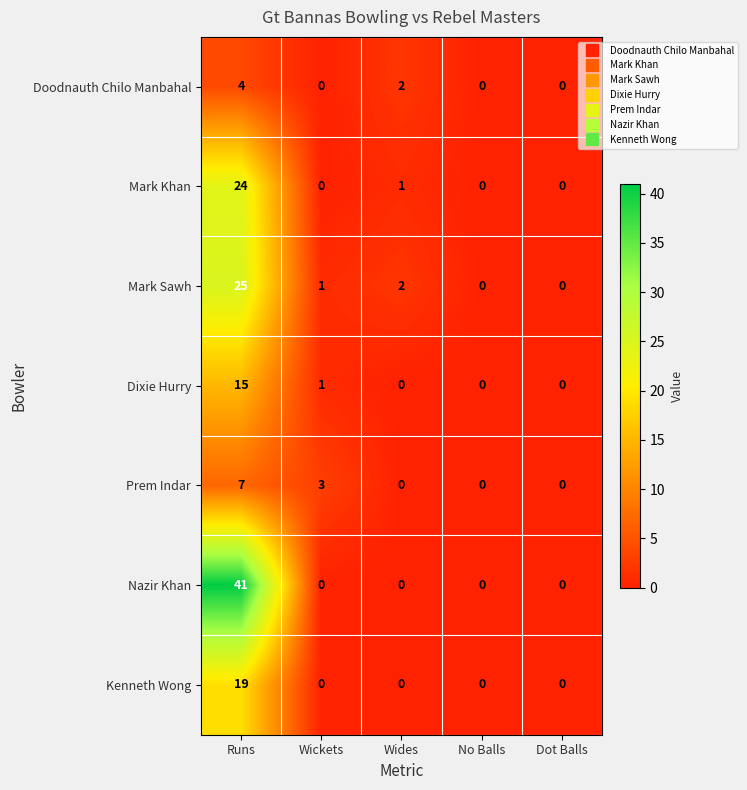

What is the sum of all Nazir Khan values?

41